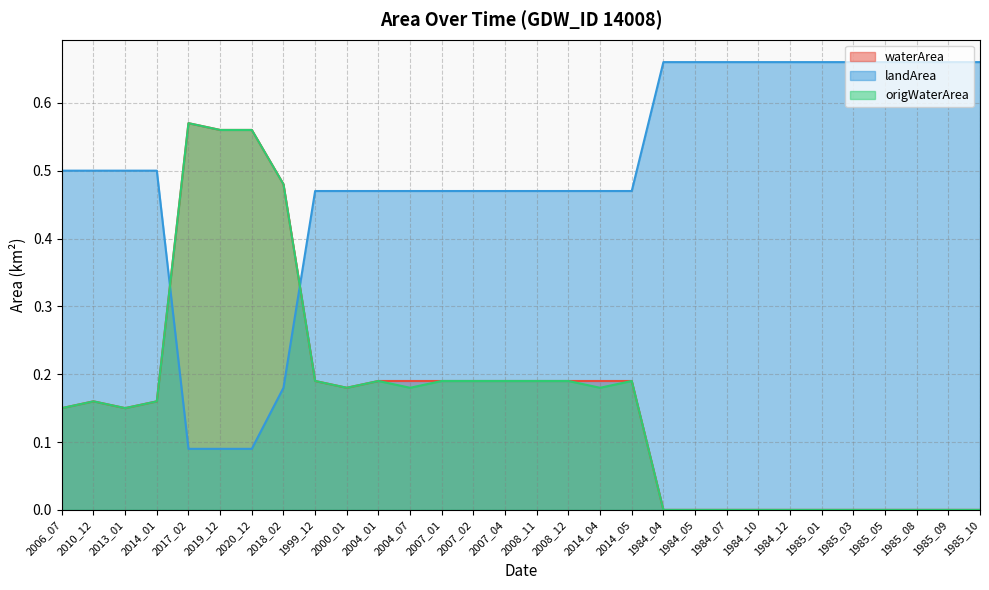

Which category has the highest value in the landArea series?

1984_04